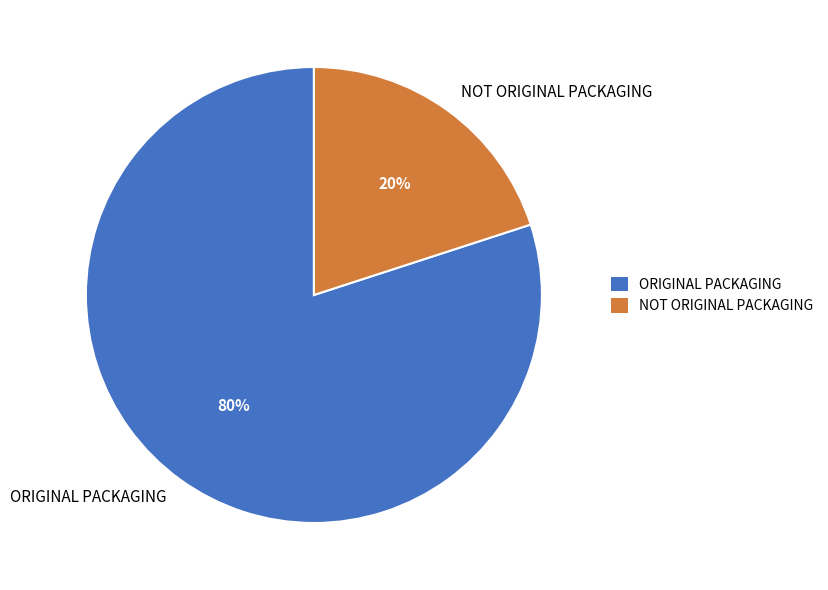

Between ORIGINAL PACKAGING and NOT ORIGINAL PACKAGING, which is larger?

ORIGINAL PACKAGING